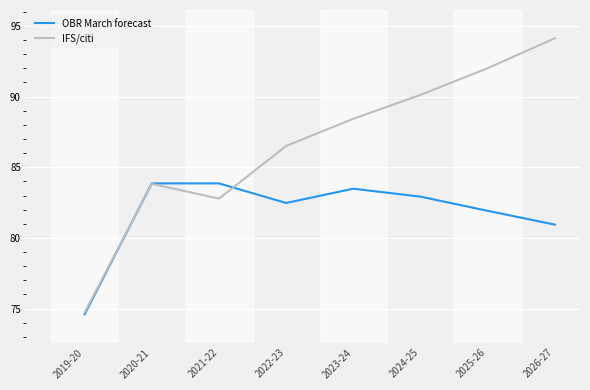

What is the difference between the second highest and minimum values in the OBR March forecast series?

9.3